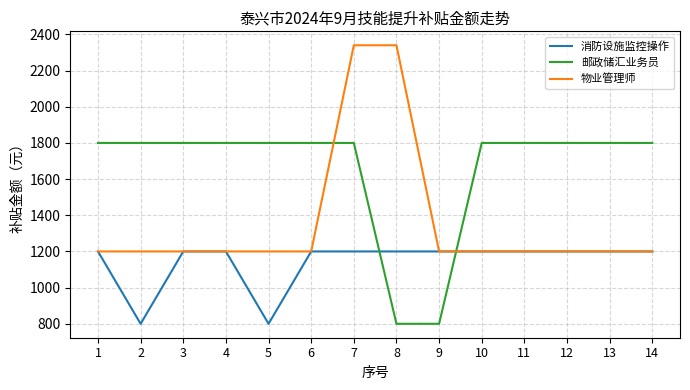

Which series has the largest total across all categories?

邮政储汇业务员